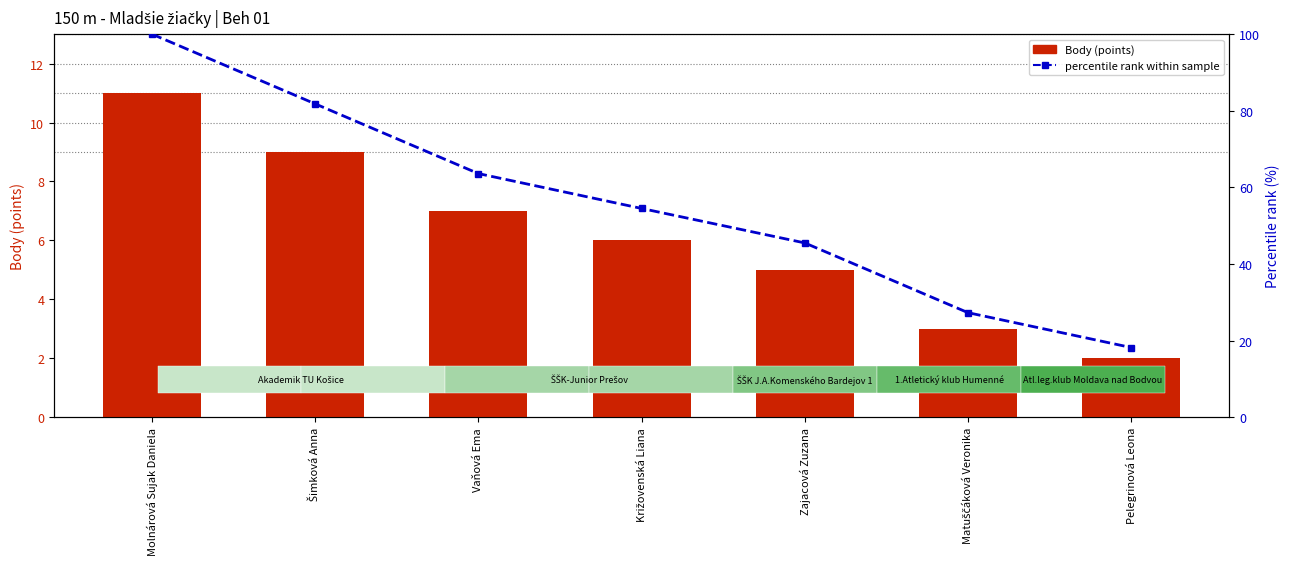

How many groups of bars are there?

7